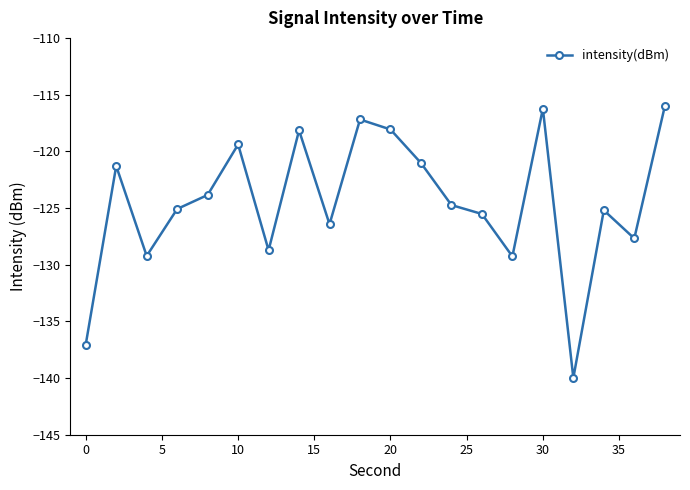

What is the maximum value shown in the chart?

-116.0